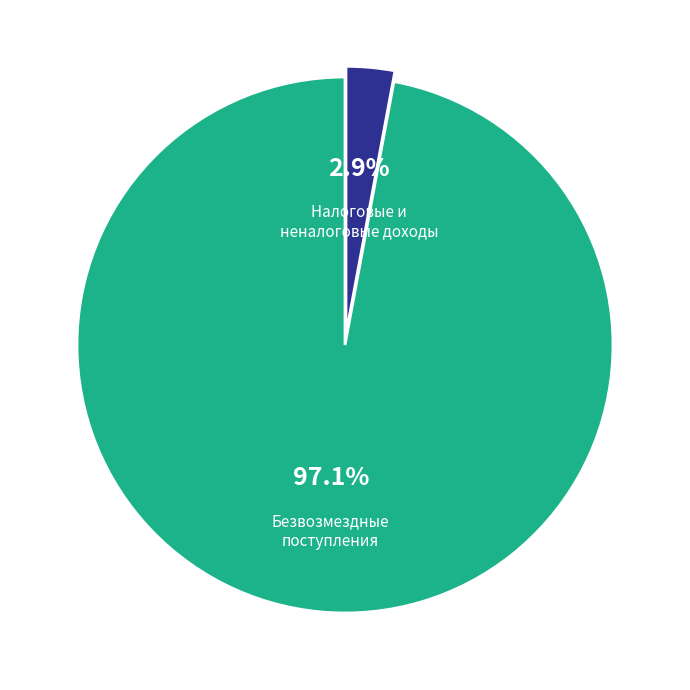

To the nearest percent, what is the difference between the largest and smallest slice percentages?

94%